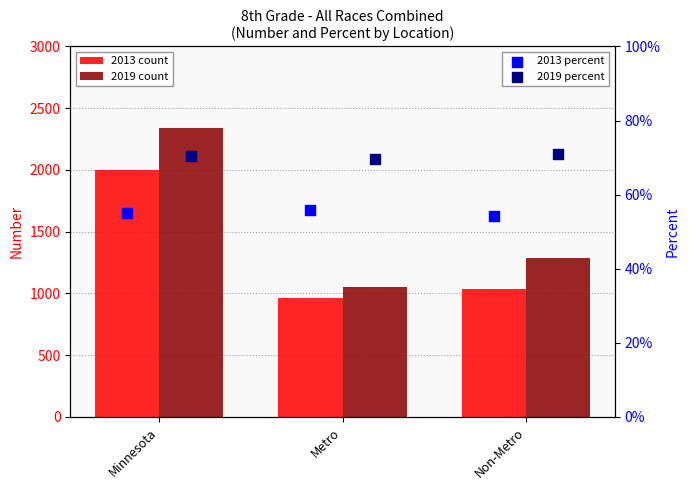

Which series has the largest Y range (max minus min)?

2019 count